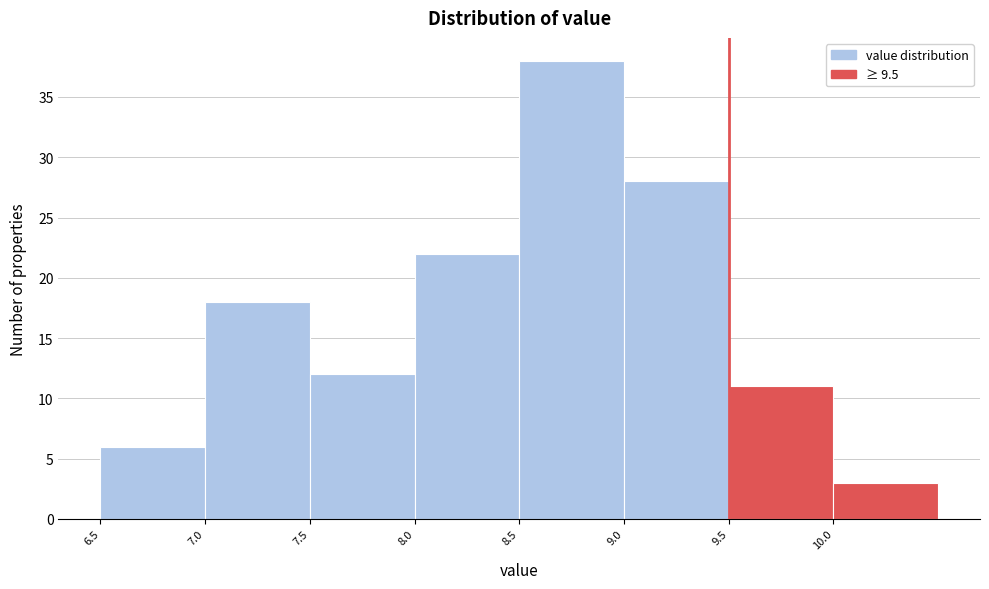

How tall is the bar that spans 7.0 to 7.5 on the x-axis? The values are not printed on the chart, so give them approximately, as read against the axis.

18